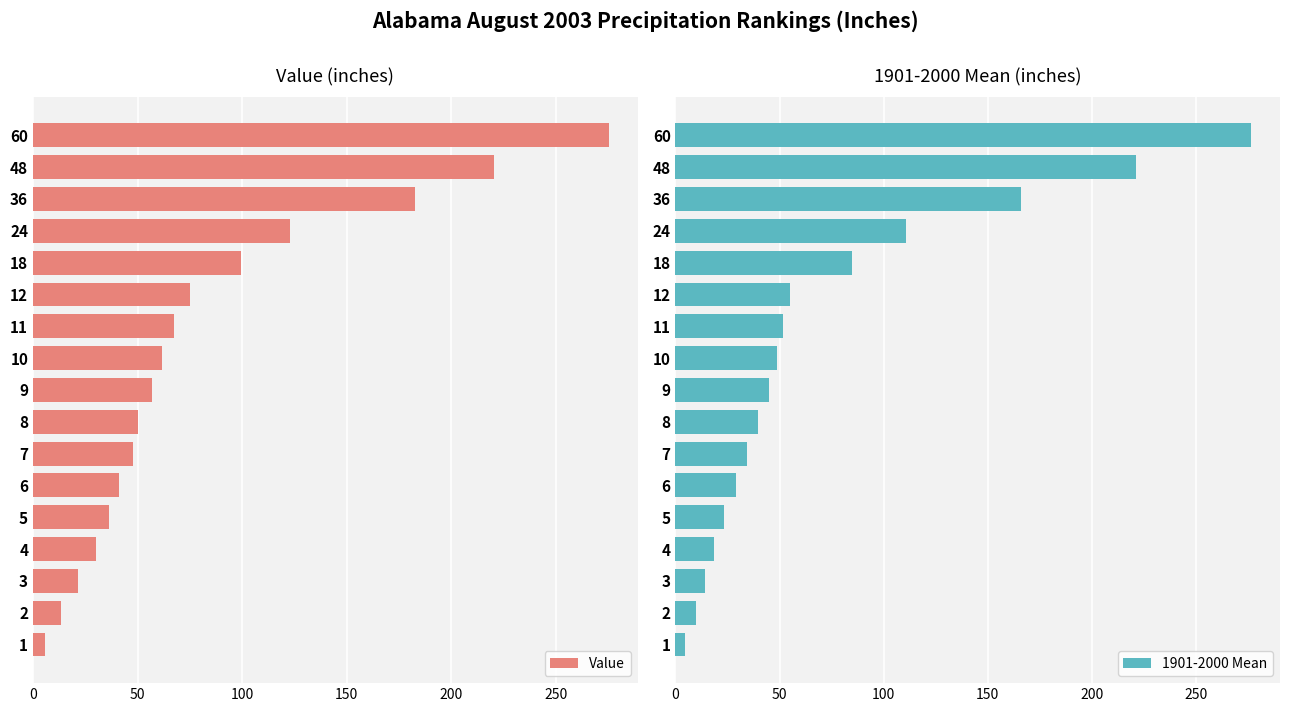

What is the highest value of the Value series?

275.2